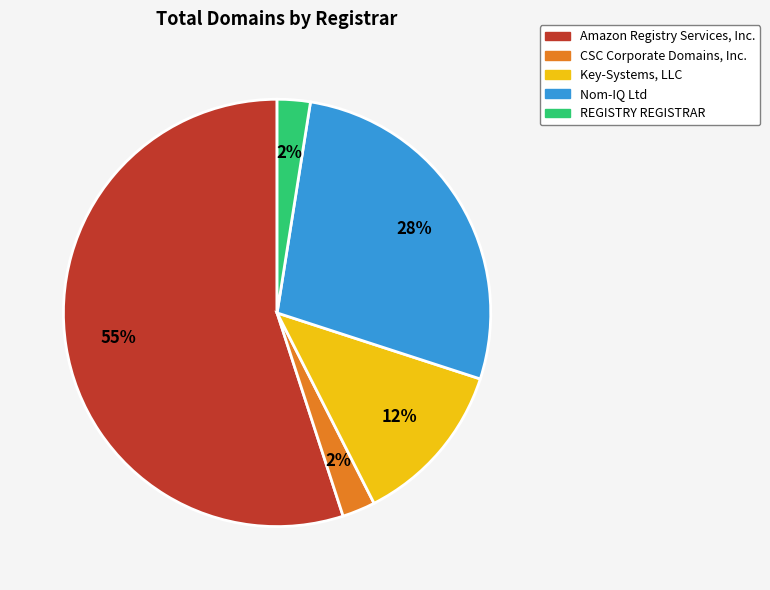

Which category has the biggest portion of the pie?

Amazon Registry Services, Inc.